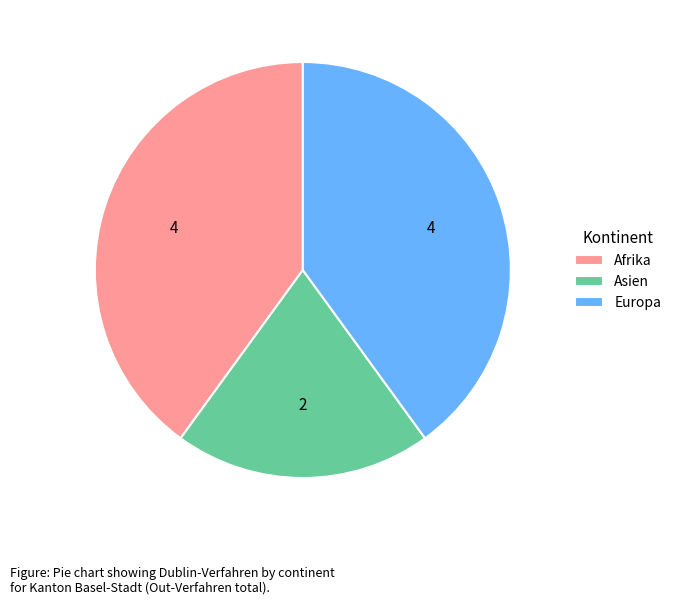

The Asien slice represents 20% of the pie. True or false?

True